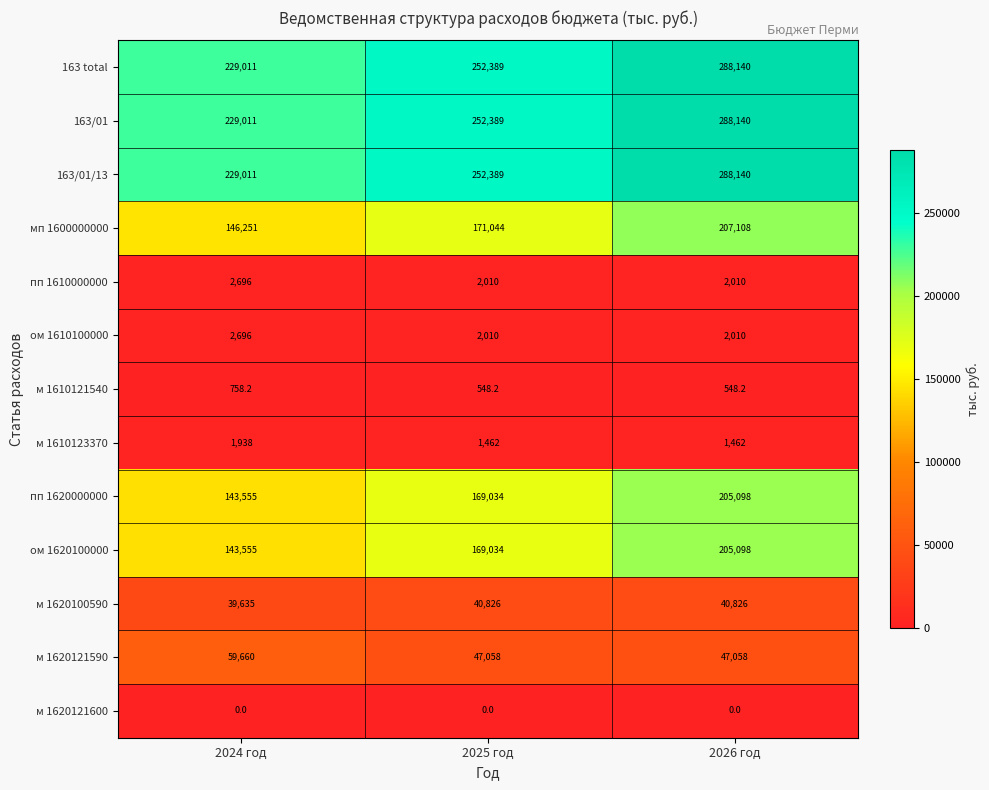

The 163/01/13 series shows 305826.6 at 2024 год. True or false?

False